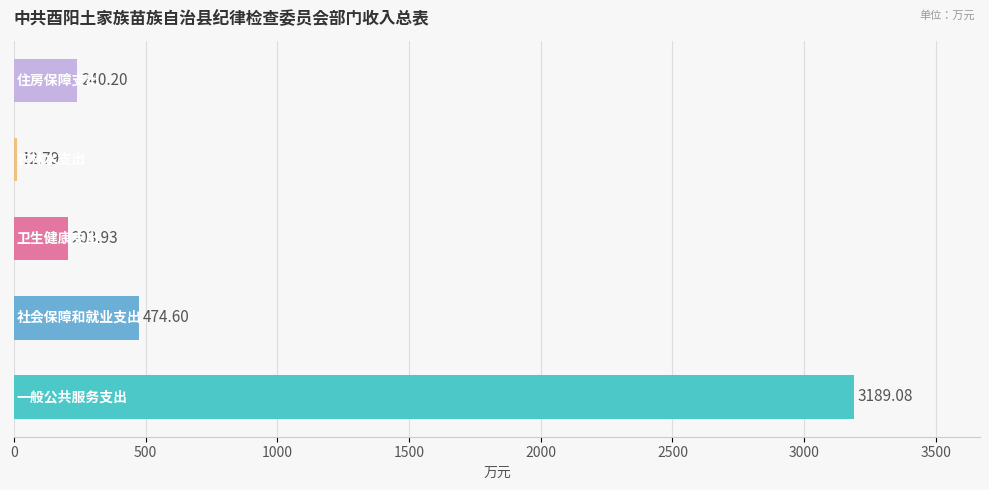

What is the difference between the maximum and minimum values?

3176.3